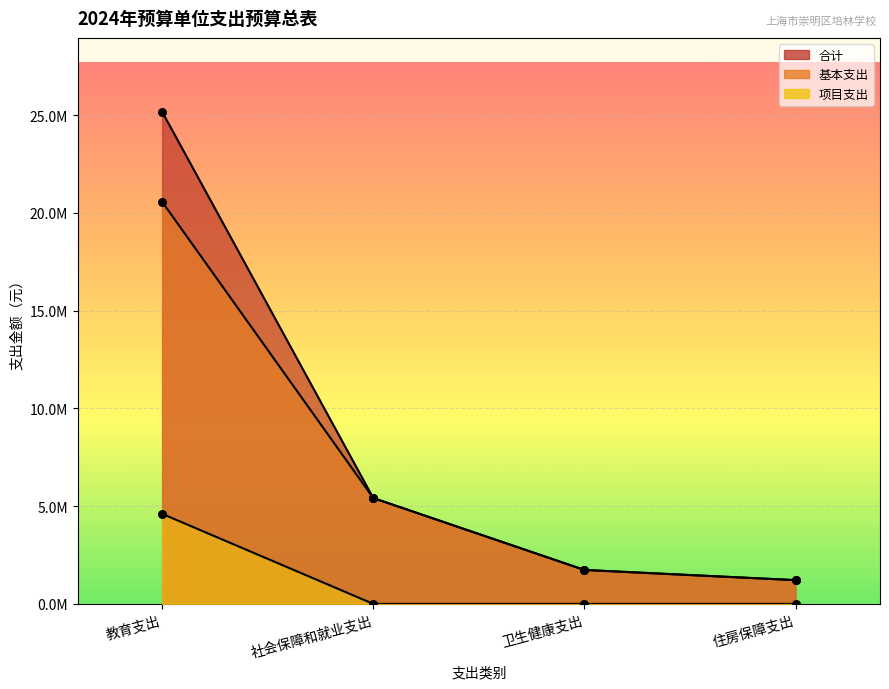

Which series reaches the minimum Y coordinate?

项目支出